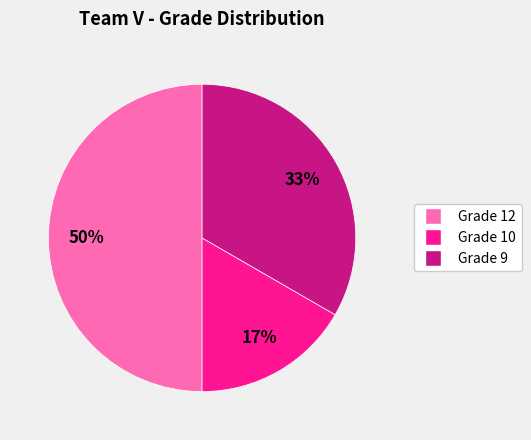

To the nearest percent, what is the difference between the largest and smallest slice percentages?

33%